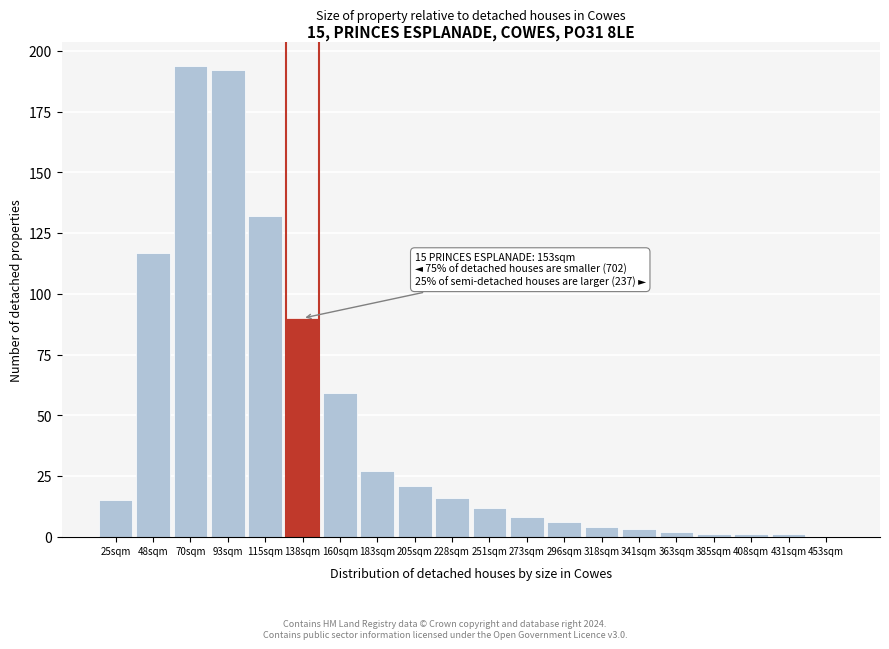

Reading left to right, list all the values displayed in this chart.

25sqm=15	48sqm=117	70sqm=194	93sqm=192	115sqm=132	138sqm=90	160sqm=59	183sqm=27	205sqm=21	228sqm=16	251sqm=12	273sqm=8	296sqm=6	318sqm=4	341sqm=3	363sqm=2	385sqm=1	408sqm=1	431sqm=1	453sqm=0